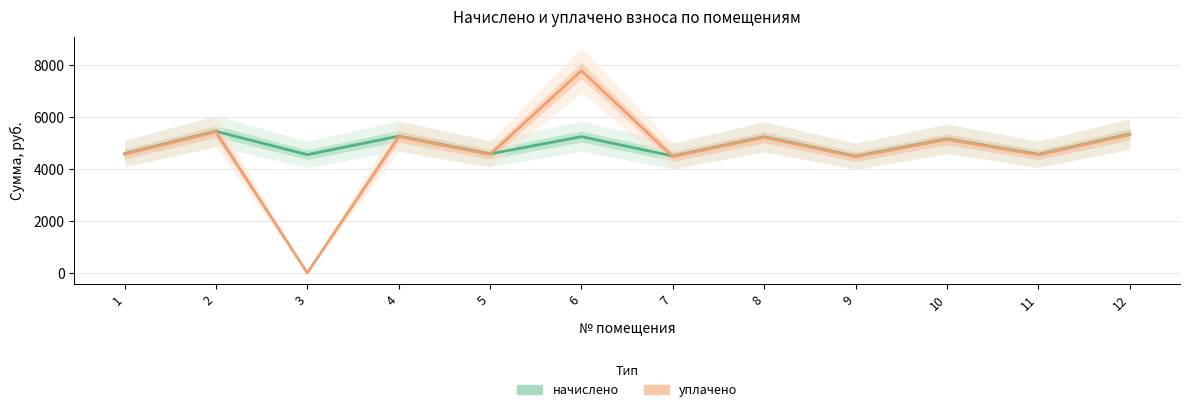

How many data points does each series have?

12